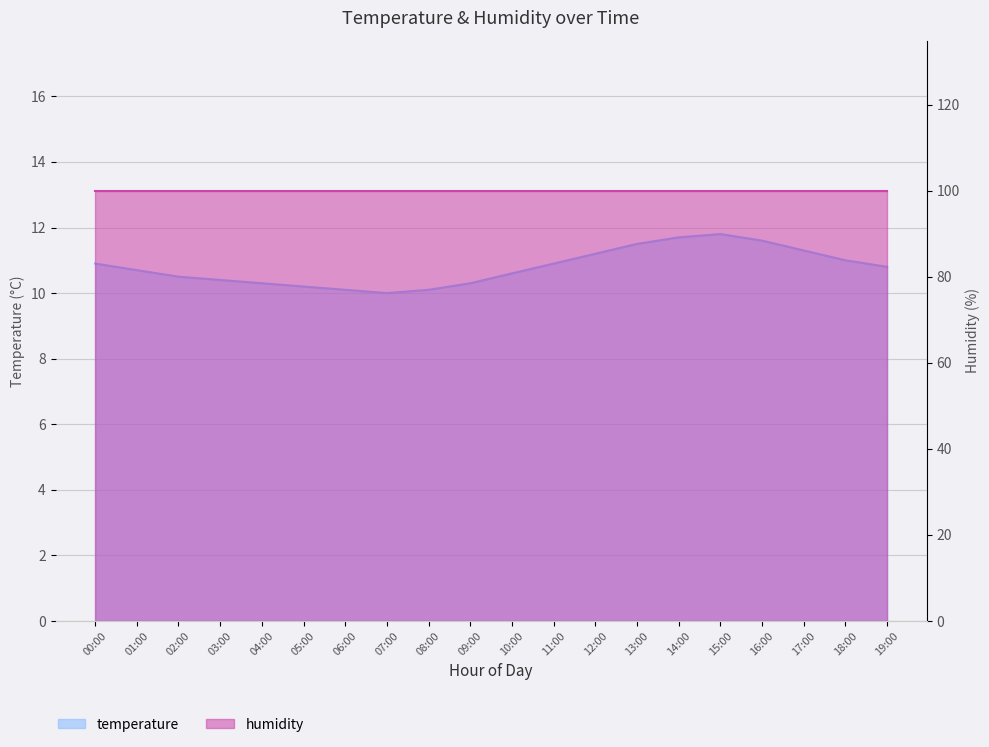

At which category does the data reach its first local peak?

15:00